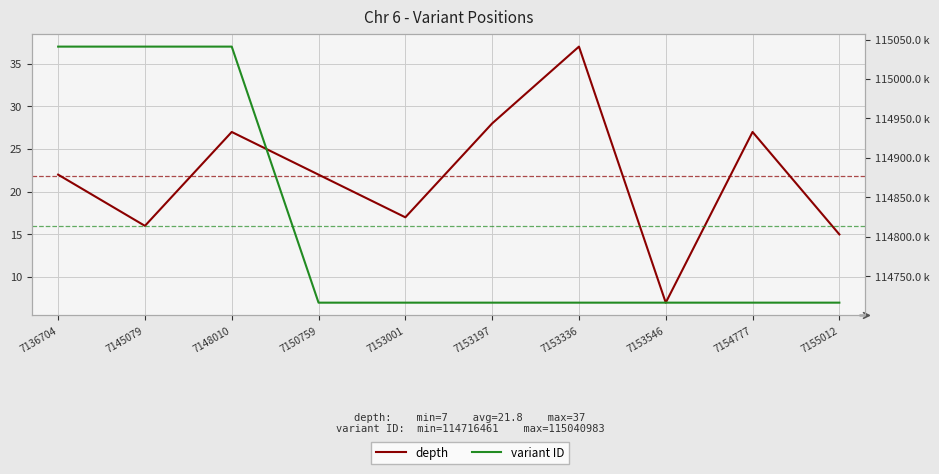

What is the approximate value of variant ID at 7145079?

115040982